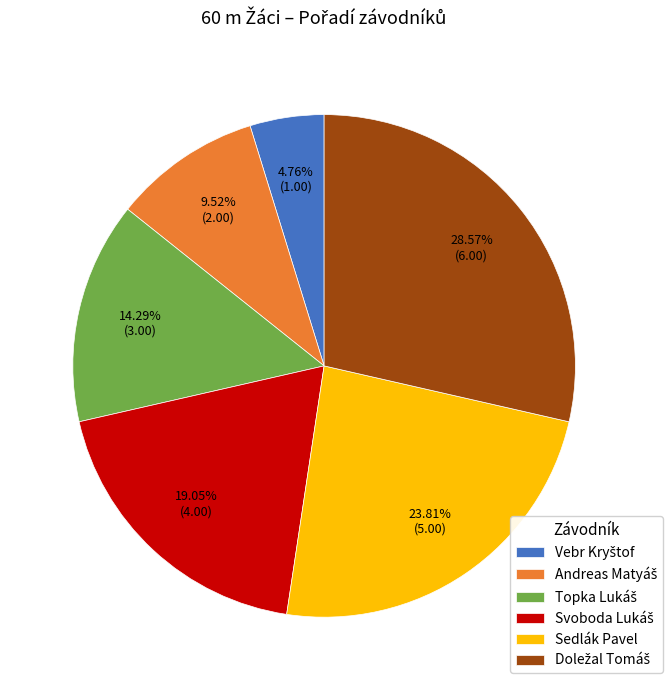

Is there a majority slice in this chart?

No